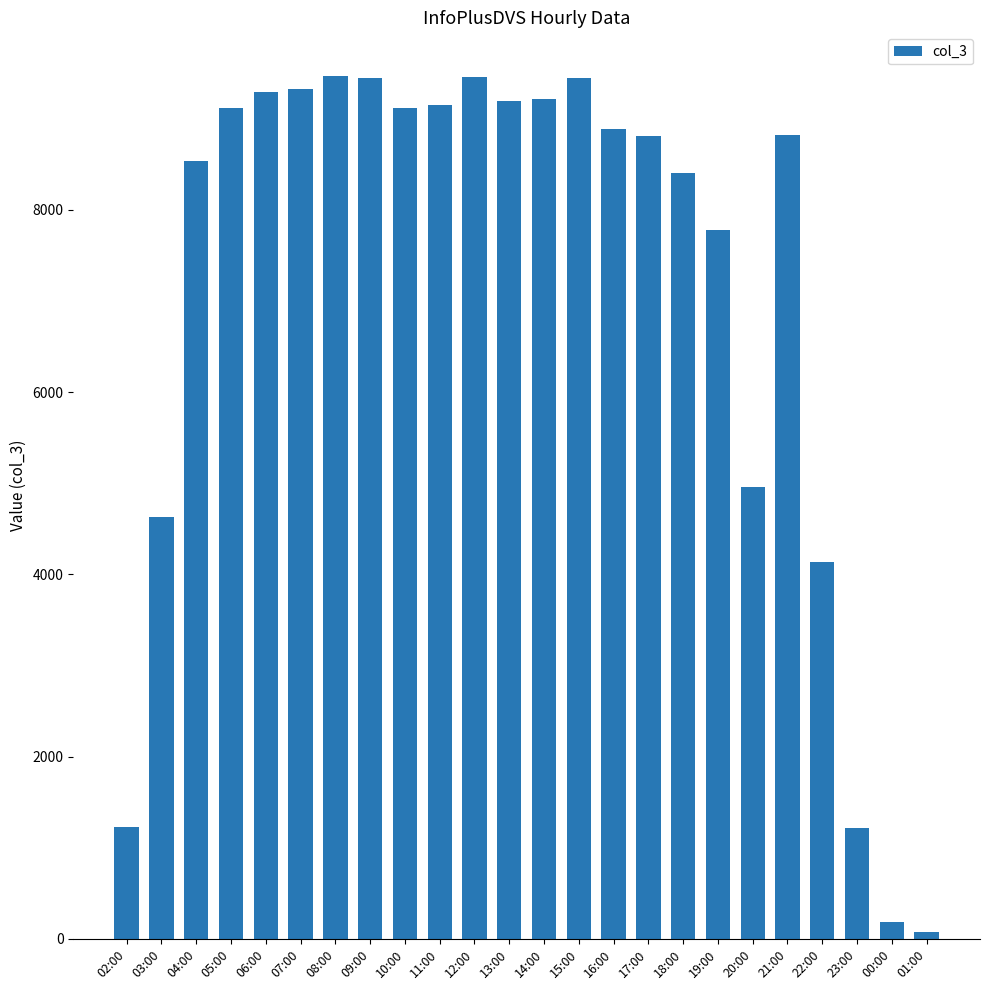

What is the difference between the maximum and minimum values?

9404